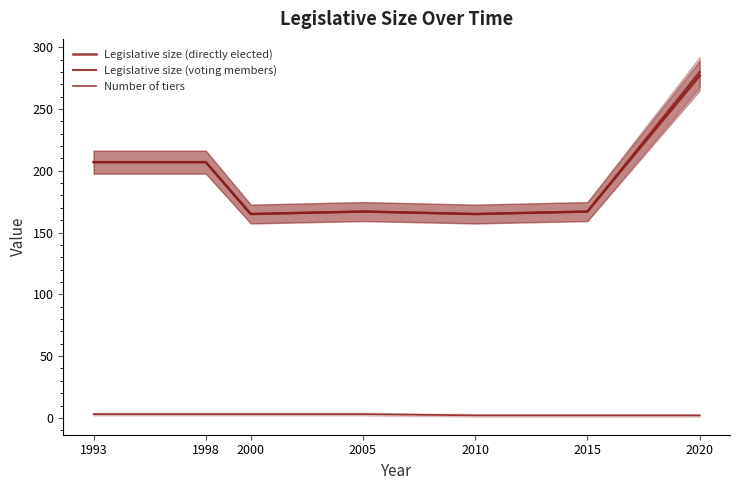

What is the difference between the maximum and minimum values in the Number of tiers series?

1